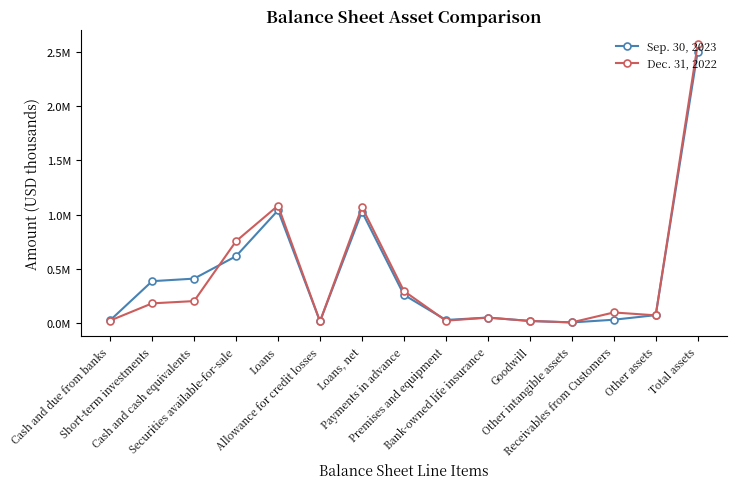

What is the average value of the Dec. 31, 2022 series?

429562